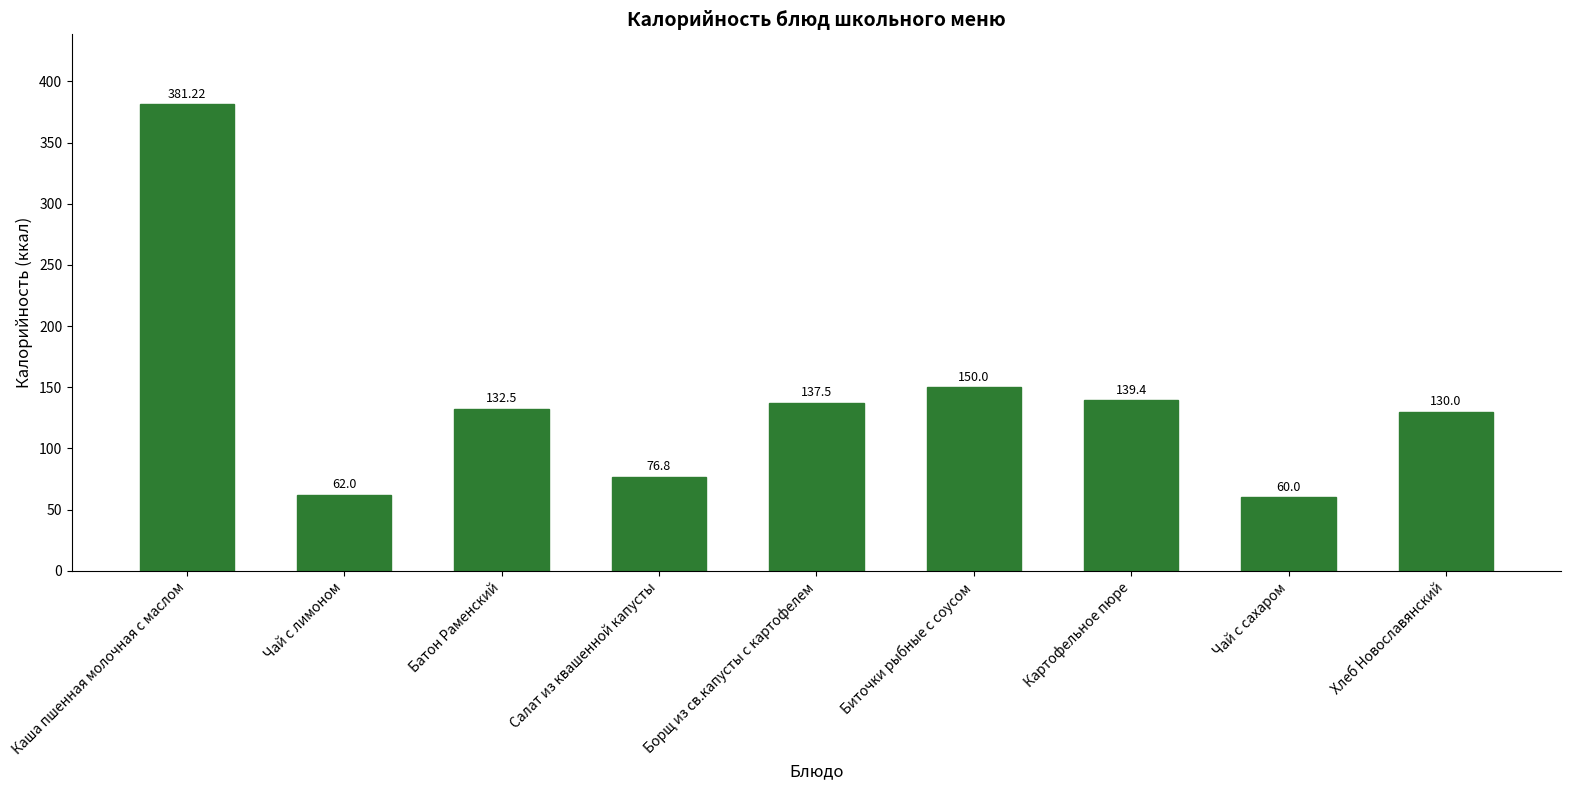

Reading left to right, transcribe all the data shown in this chart.

381.2	62.0	132.5	76.8	137.5	150.0	139.4	60.0	130.0